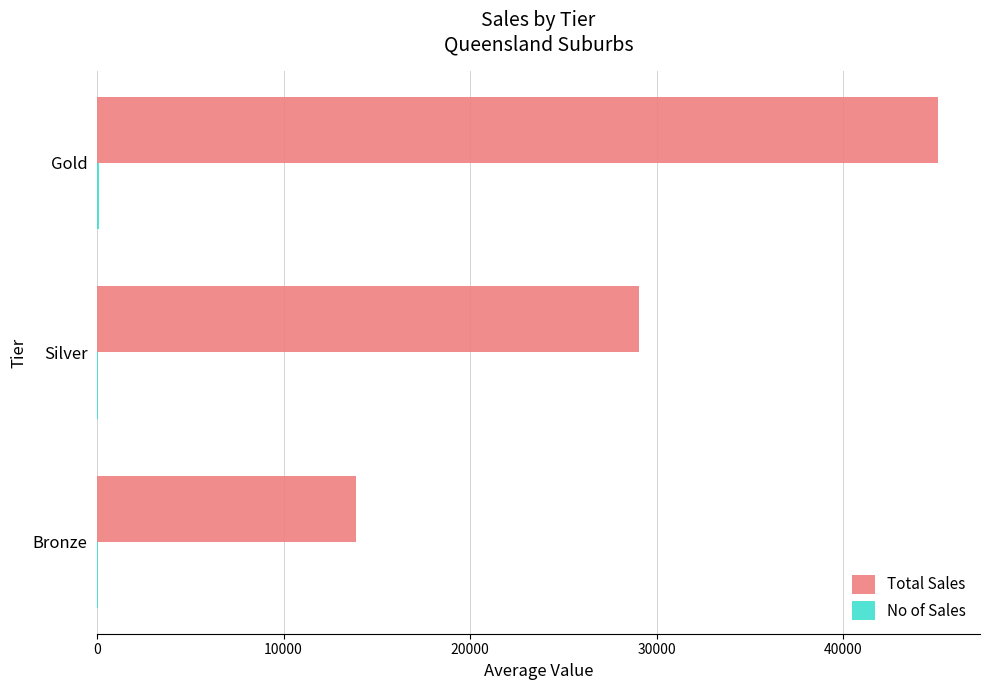

The value of Total Sales at Gold is 45094.2. True or false?

True